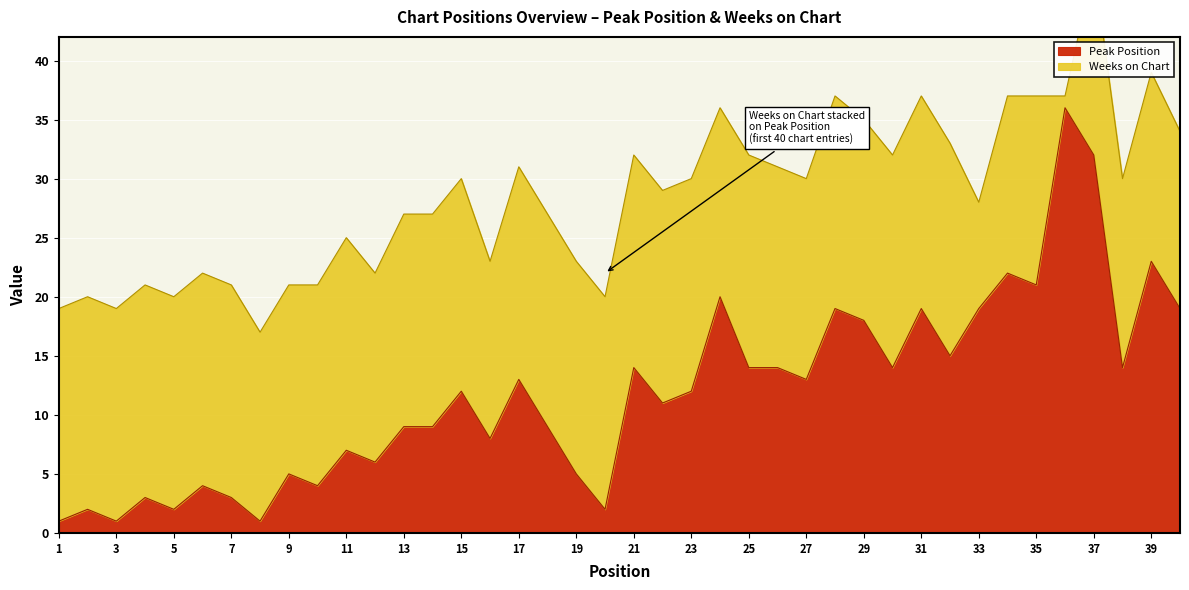

The value at 22 is 4. True or false?

False